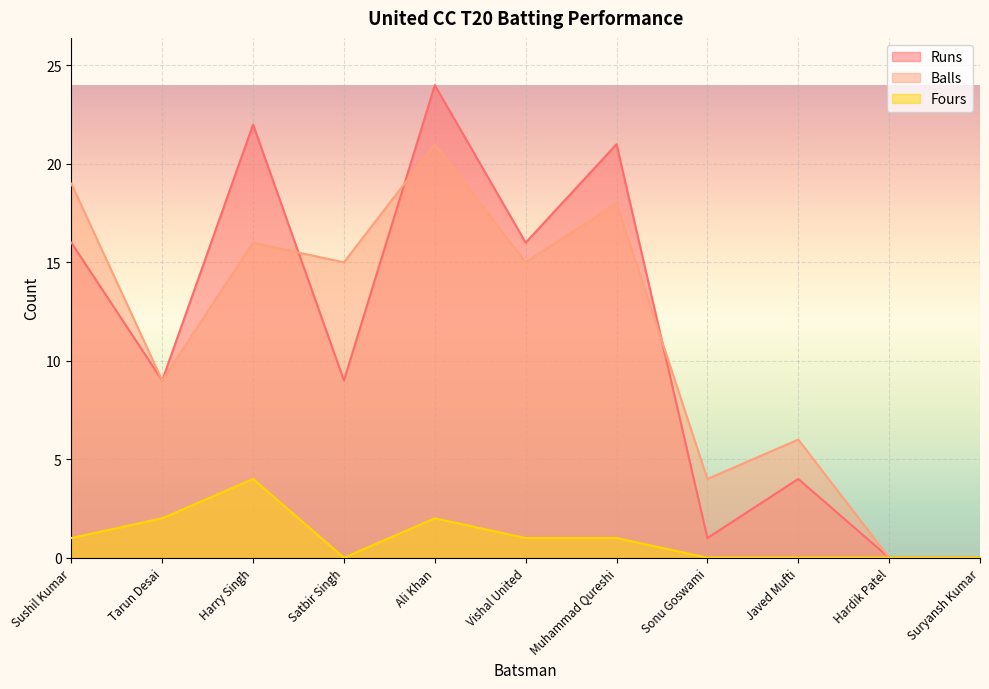

Between Satbir Singh and Ali Khan, which is larger?

Ali Khan